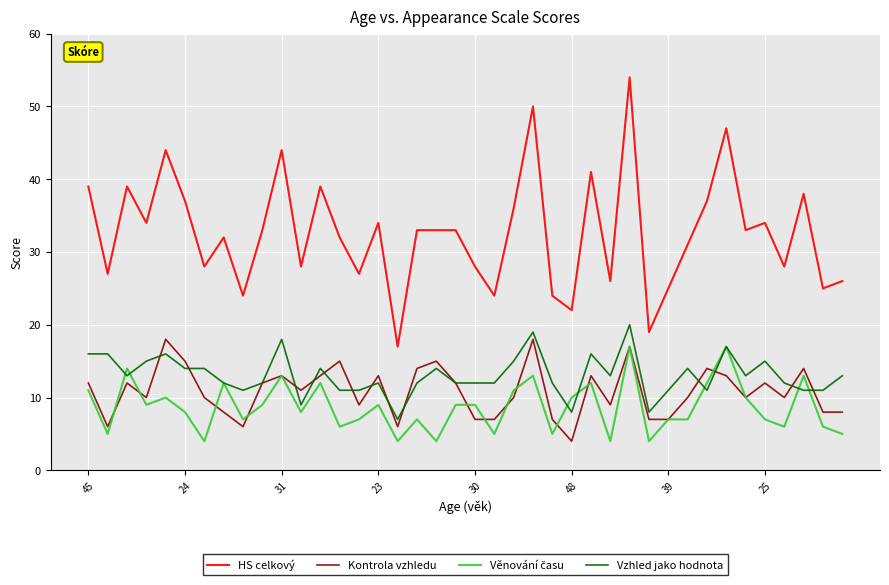

What is the greatest value displayed?

54